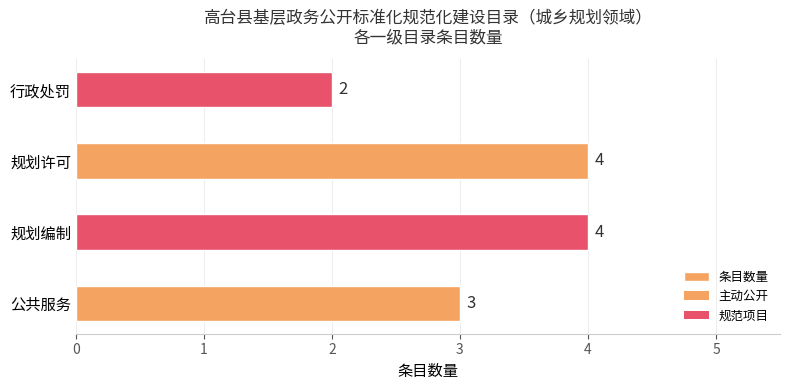

How many series are shown in this chart?

1